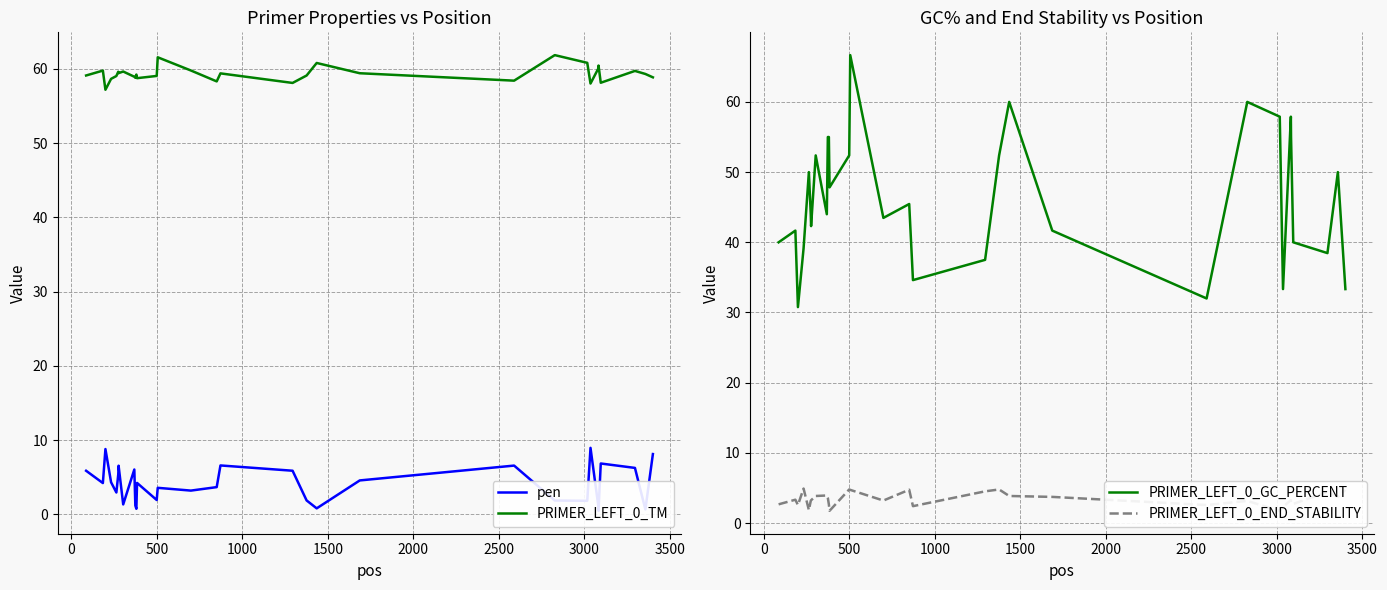

How many values in the PRIMER_LEFT_0_TM series exceed 59?

20